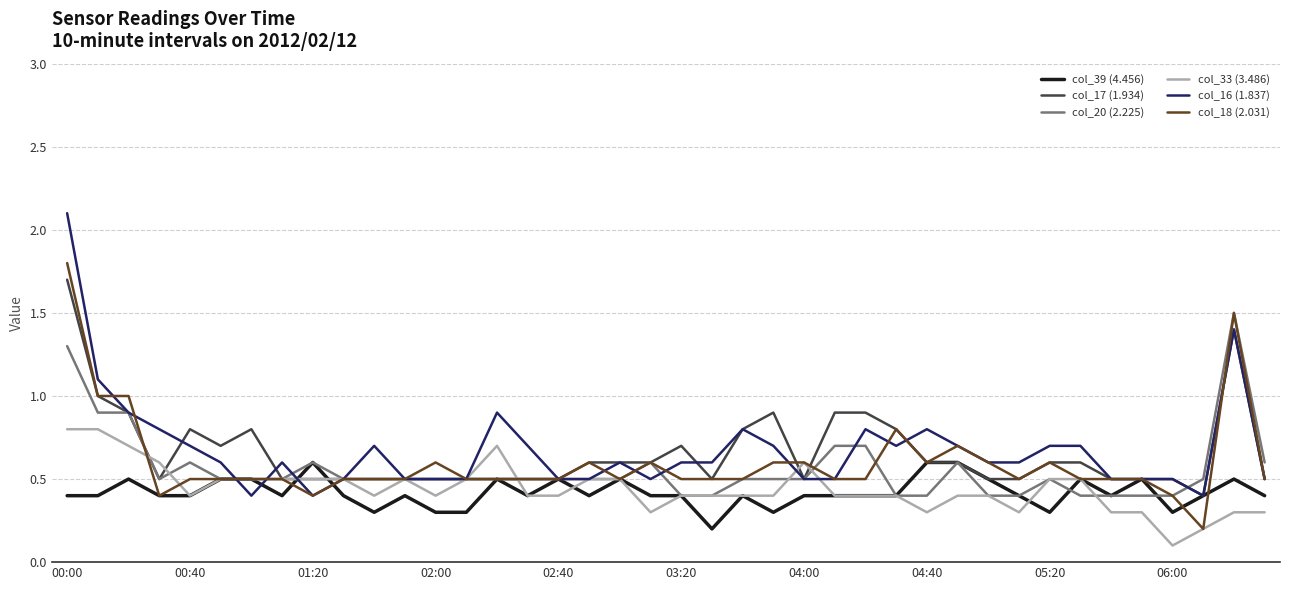

True or false: col_16 (1.837) has more than 0 interior local peaks.

True